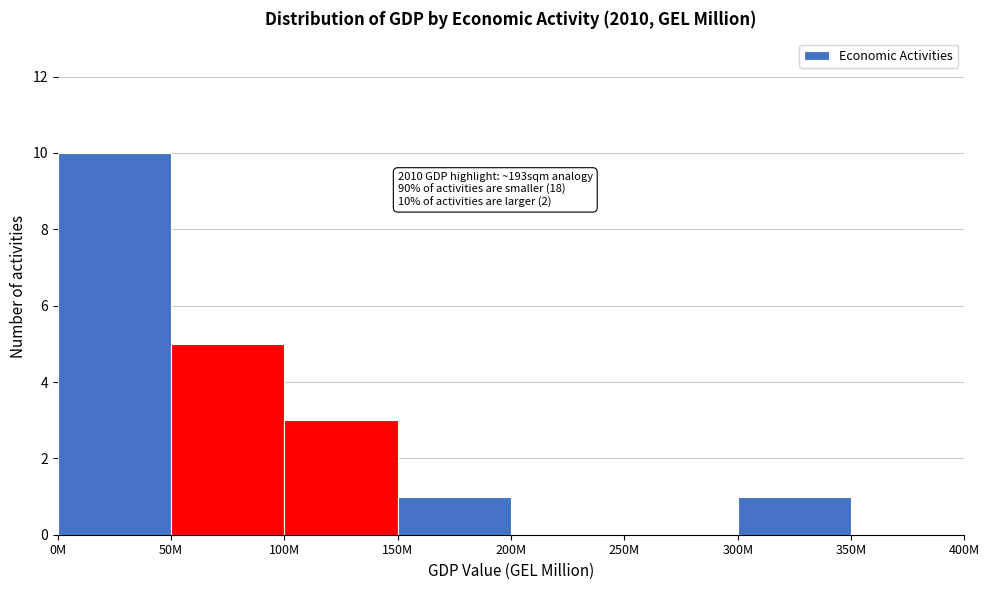

Reading left to right, extract all data points from this chart.

0M=10	50M=5	100M=3	150M=1	200M=0	250M=0	300M=1	350M=0